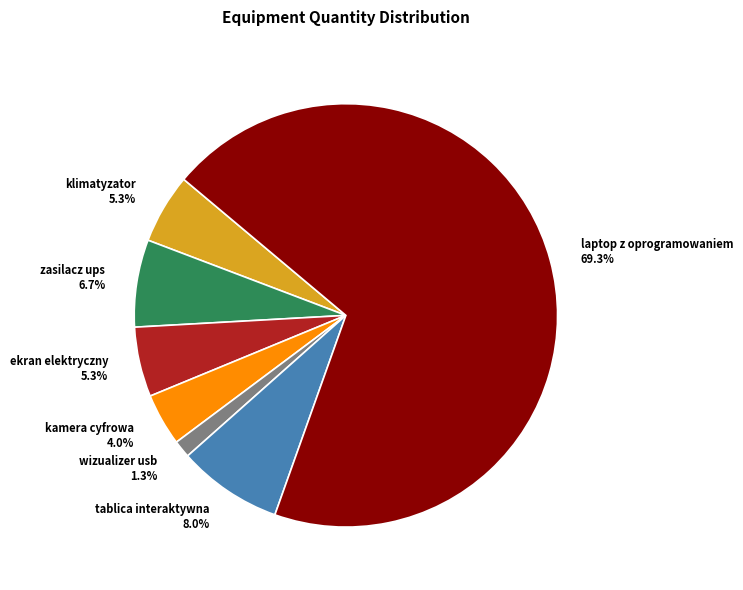

To the nearest percent, what is the difference between the ekran elektryczny and kamera cyfrowa slice percentages?

1%